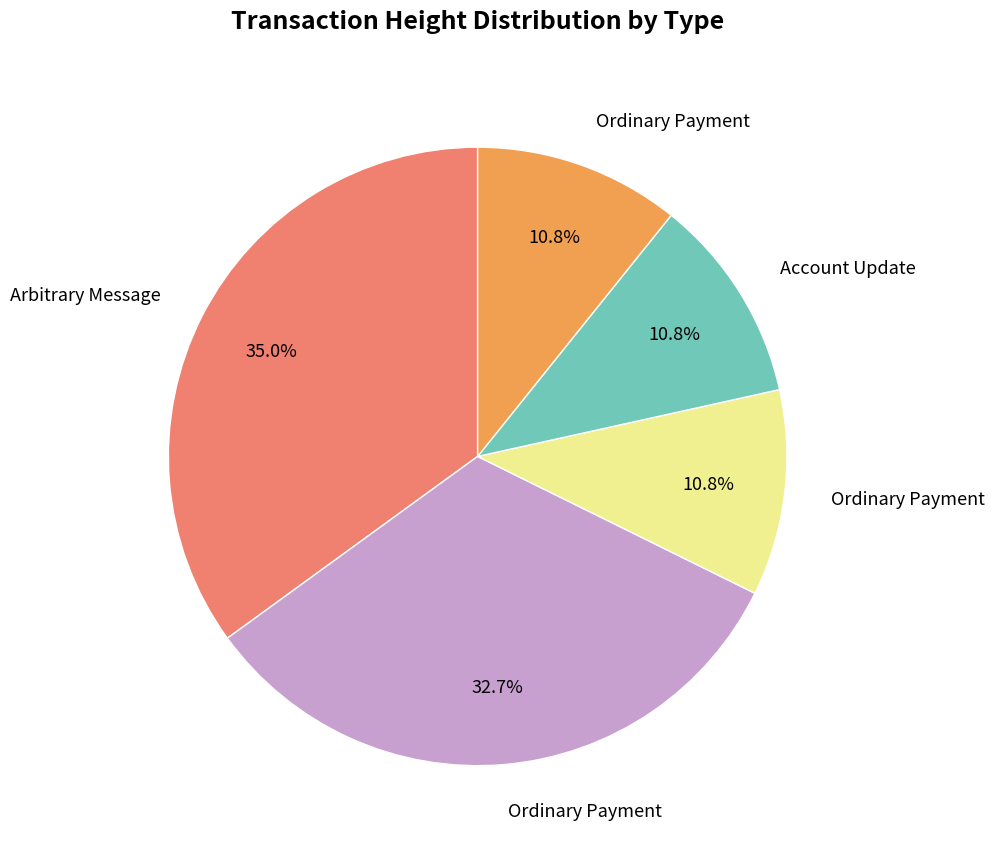

Does any single category account for the majority?

No